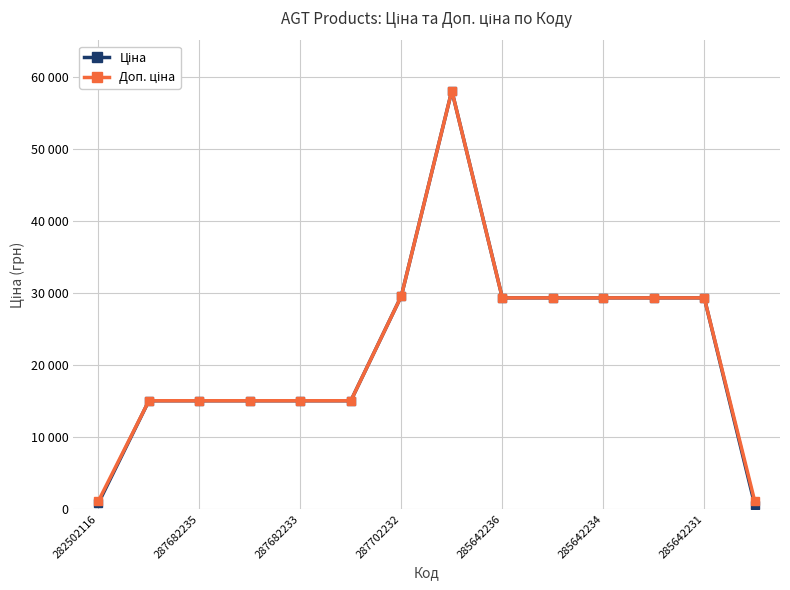

Is this an area chart (filled region under the line)?

No